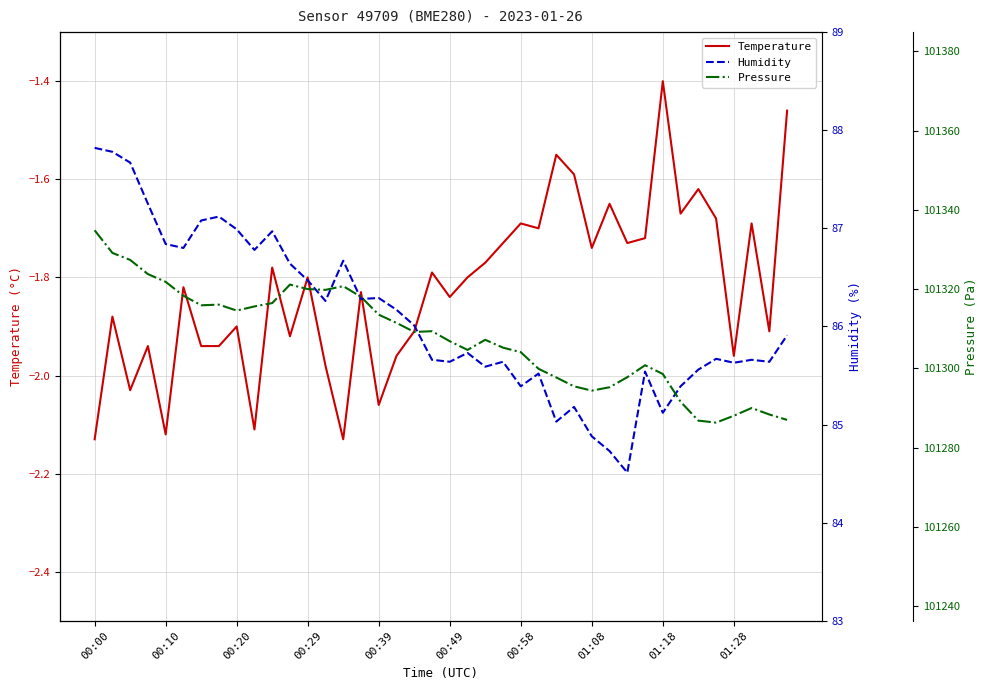

What are all the series names shown in the legend?

Temperature, Humidity, Pressure